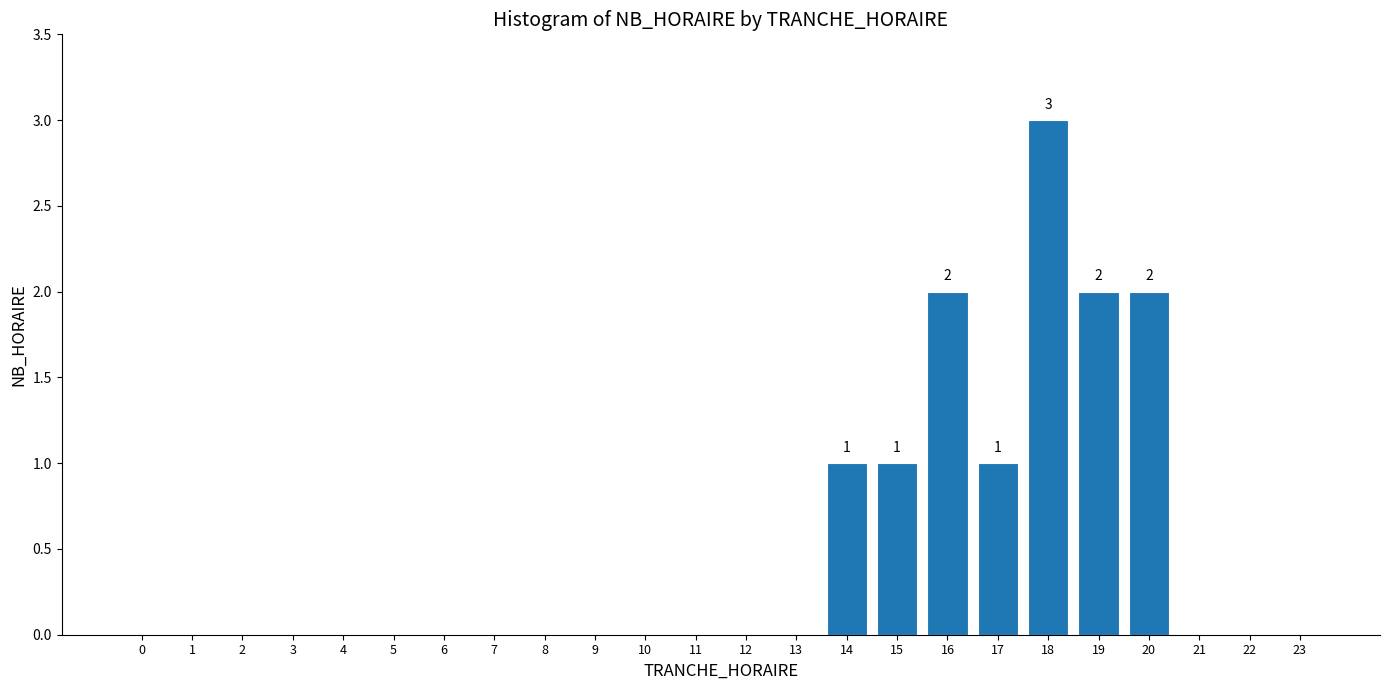

Reading left to right, what are all the values shown in this chart?

0=0	1=0	2=0	3=0	4=0	5=0	6=0	7=0	8=0	9=0	10=0	11=0	12=0	13=0	14=1	15=1	16=2	17=1	18=3	19=2	20=2	21=0	22=0	23=0